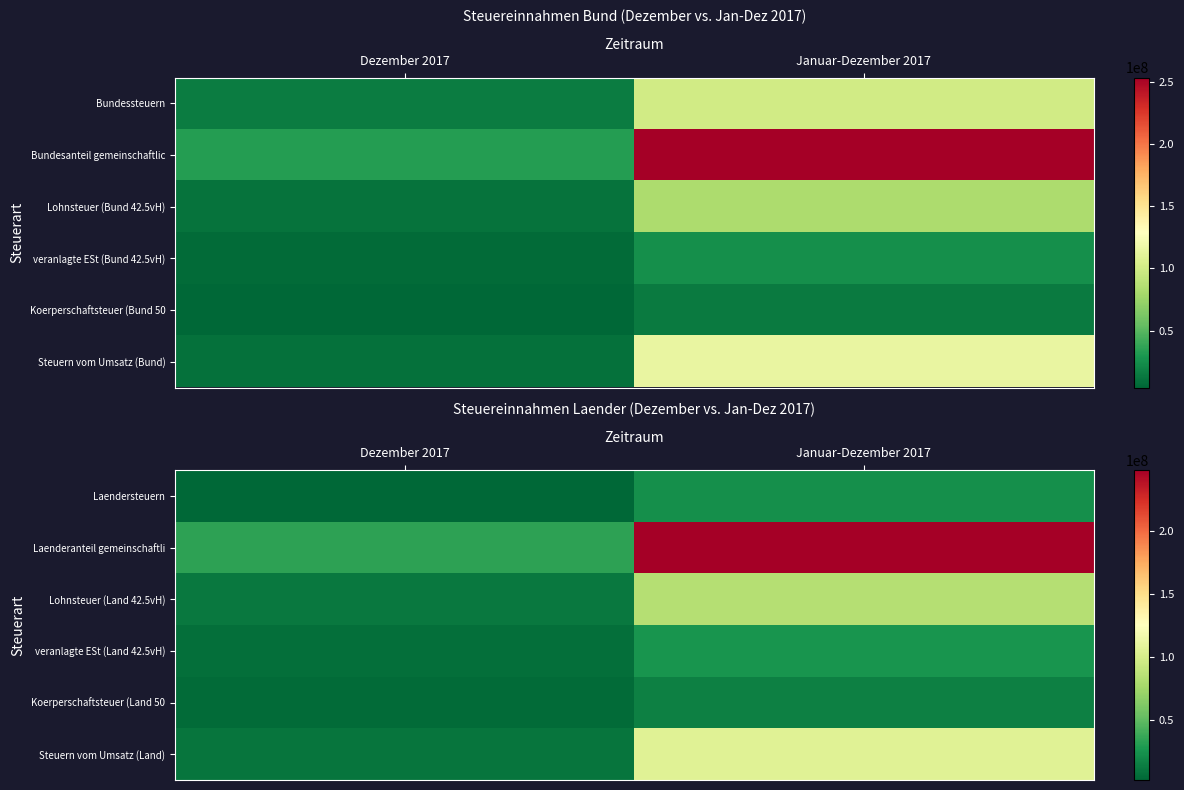

At how many categories does at least one series exceed 231731932?

1